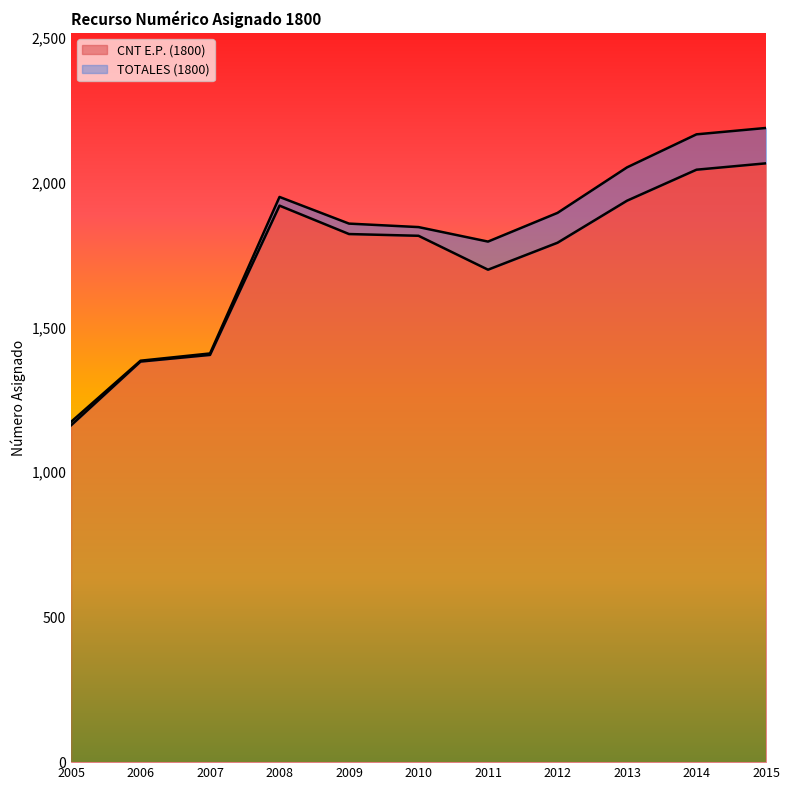

What are all the series names shown in the legend?

CNT E.P. (1800), TOTALES (1800)